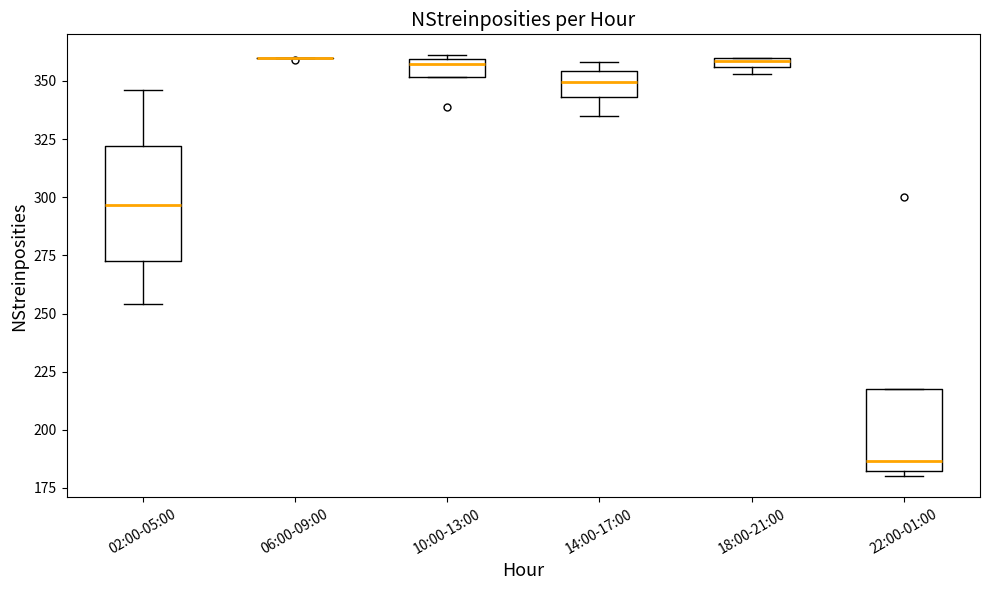

Where does the lower whisker of the box for 02:00-05:00 end on the y-axis? The values are not printed on the chart, so give them approximately, as read against the axis.

255